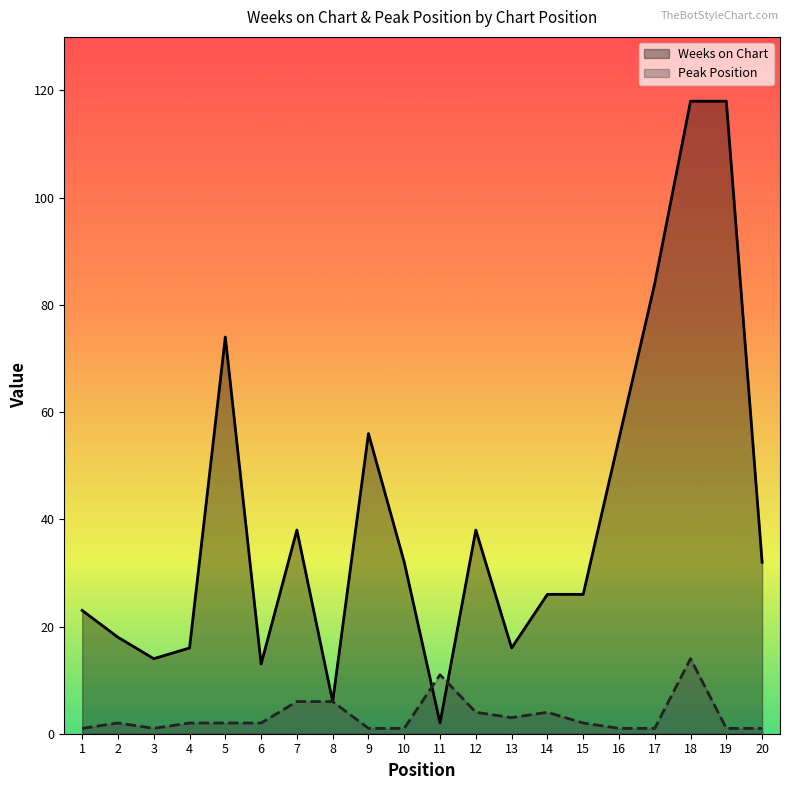

In Peak Position, how many points are lower than both neighbors (excluding endpoints)?

2